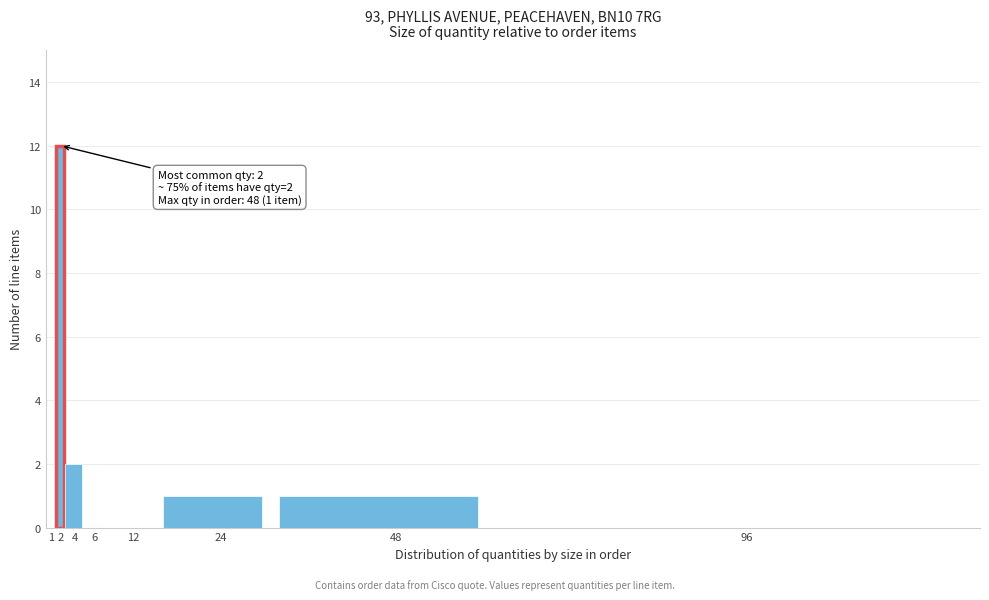

Reading left to right, transcribe all the data shown in this chart.

1=0	2=12	4=2	6=0	12=0	24=1	48=1	96=0